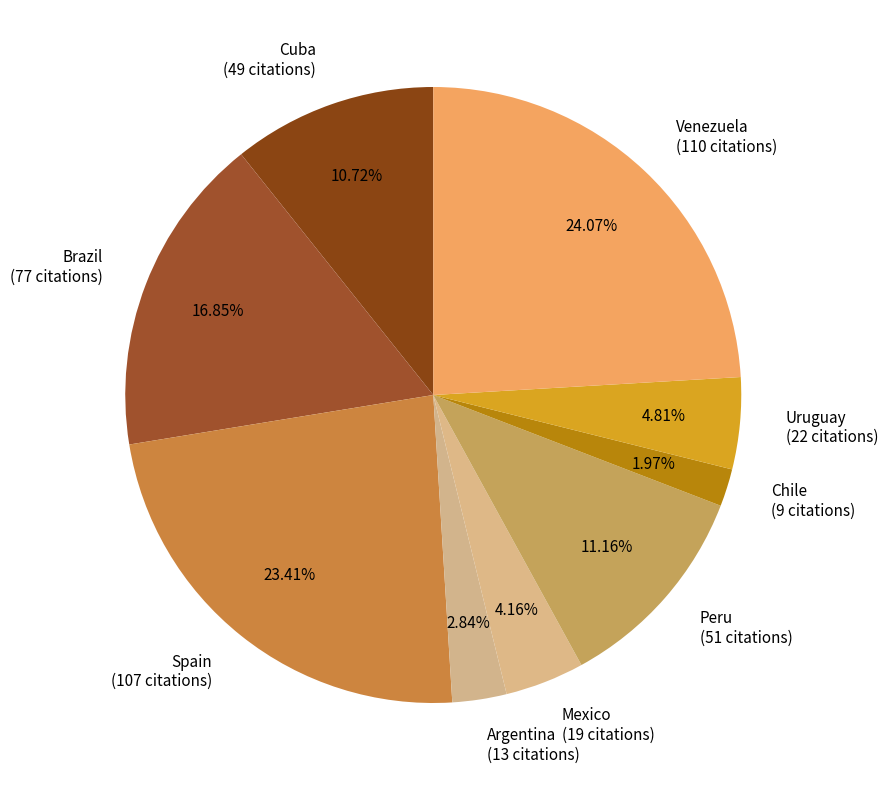

How many segments does this pie chart have?

9